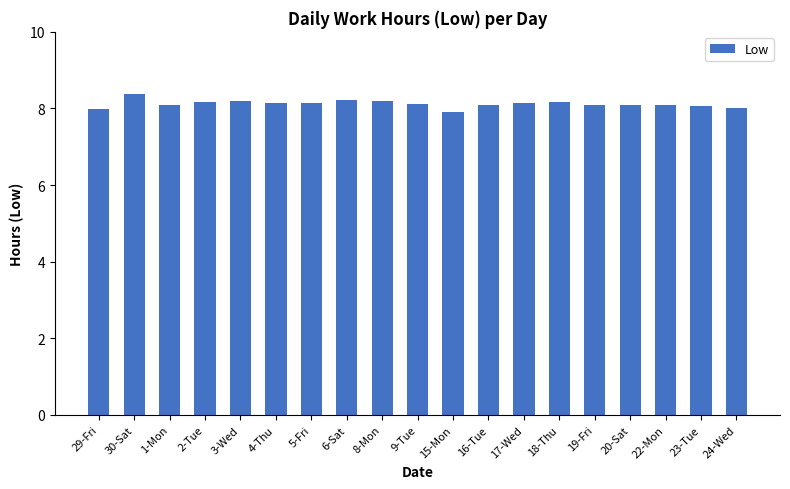

True or false: the data shows 11.0 at 24-Wed.

False